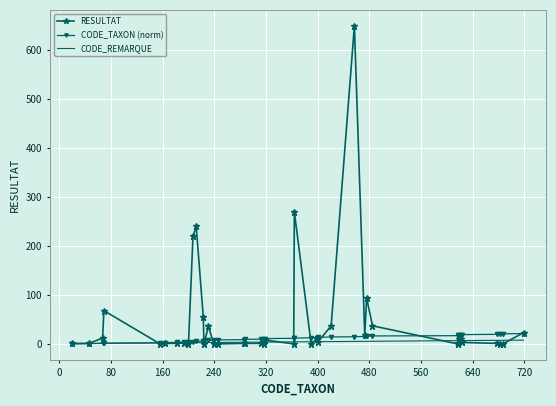

Which series has the largest total across all categories?

RESULTAT